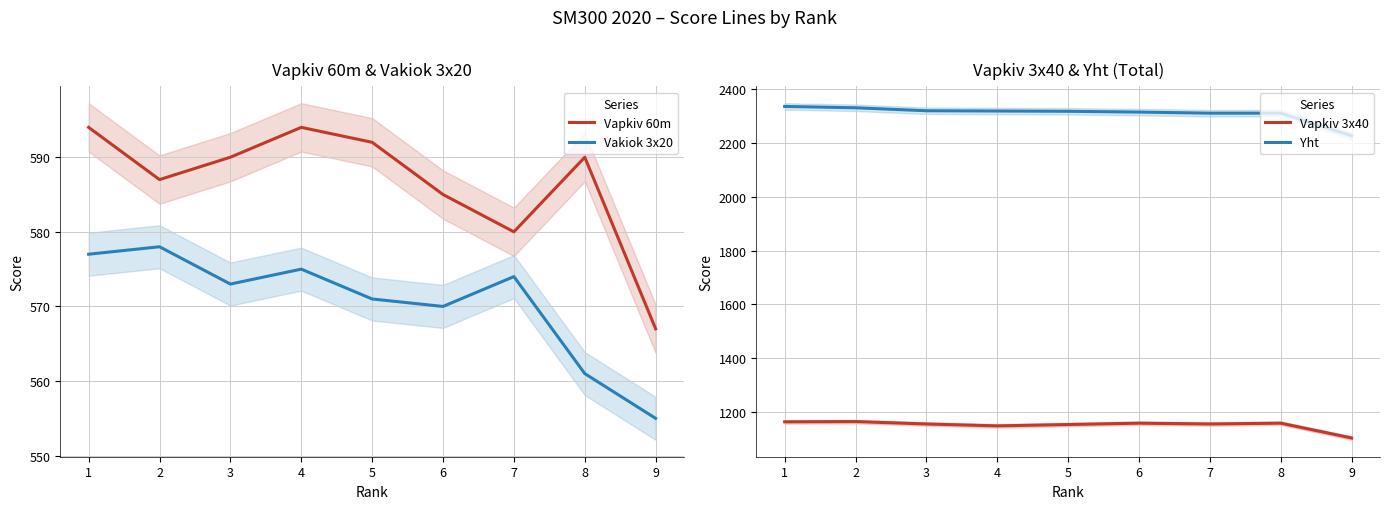

List the labels in order of Vapkiv 3x40 value, largest first.

2, 1, 6, 8, 3, 7, 5, 4, 9